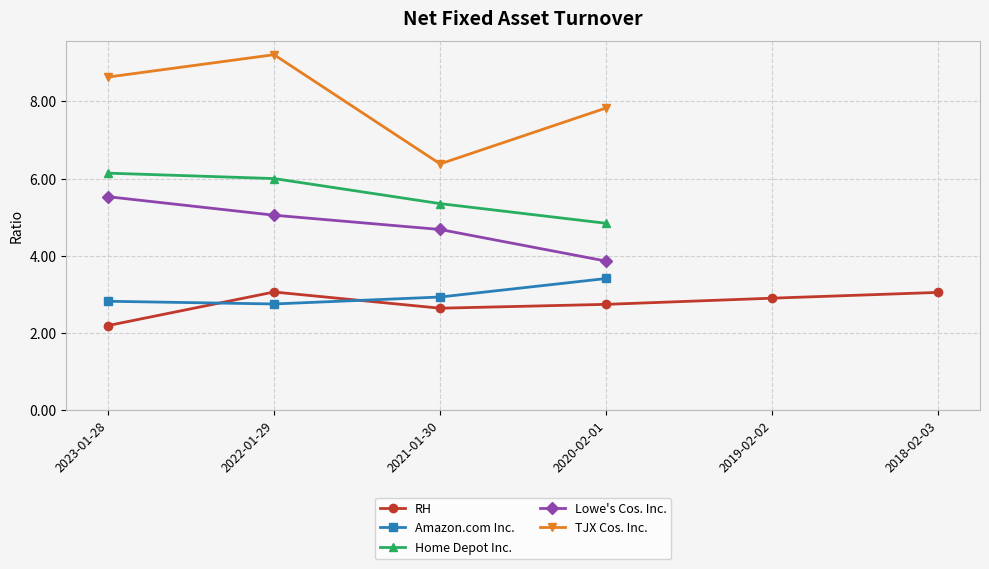

How many interior local peaks does the RH series have?

1